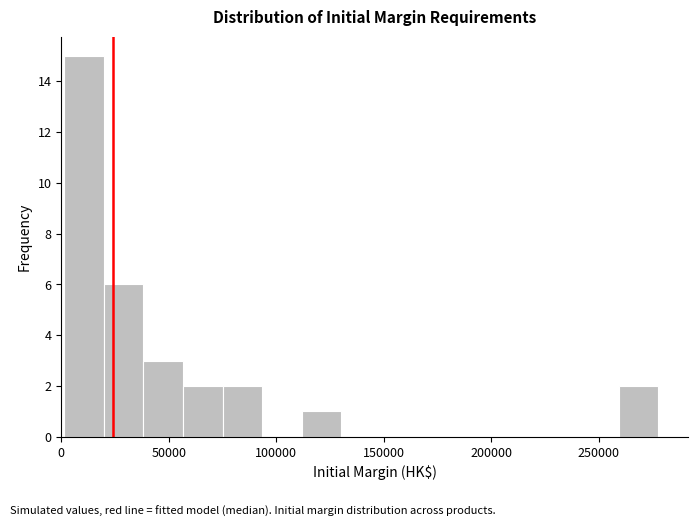

Read against the x-axis, roughly where is the centre of the tallest bar?

10000